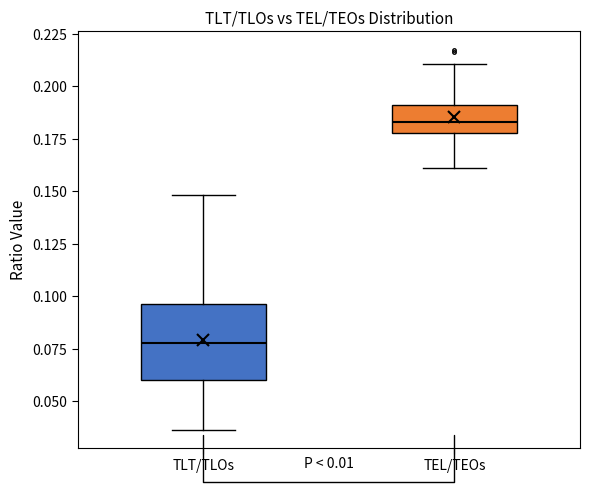

Reading left to right, read every box against the y-axis: the position of its median line, the range the box covers, and the ends of its whiskers. The values are not printed on the chart, so give them approximately, as read against the axis.

TLT/TLOs: median 0.080, box 0.060 to 0.095, whiskers 0.035 to 0.150
TEL/TEOs: median 0.185, box 0.180 to 0.190, whiskers 0.160 to 0.210